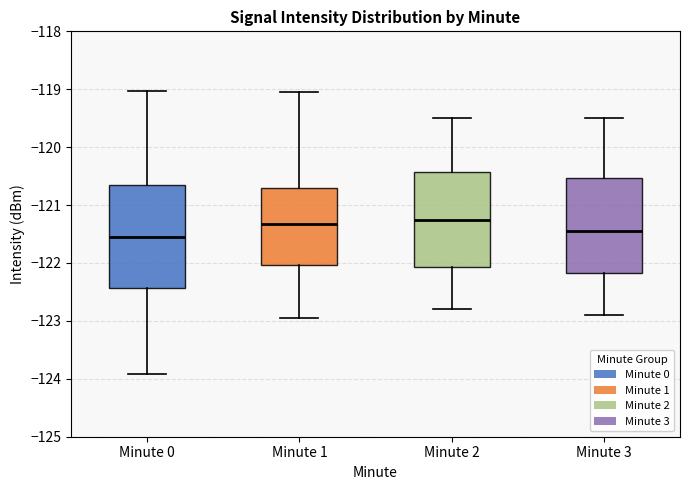

Reading left to right, transcribe this box plot: for each box, give where its median line is, the range the box spans, and where its two whiskers end, as read against the y-axis. The values are not printed on the chart, so give them approximately, as read against the axis.

Minute 0: median -121.6, box -122.4 to -120.7, whiskers -123.9 to -119.0
Minute 1: median -121.3, box -122.0 to -120.7, whiskers -123.0 to -119.1
Minute 2: median -121.2, box -122.1 to -120.4, whiskers -122.8 to -119.5
Minute 3: median -121.4, box -122.2 to -120.5, whiskers -122.9 to -119.5